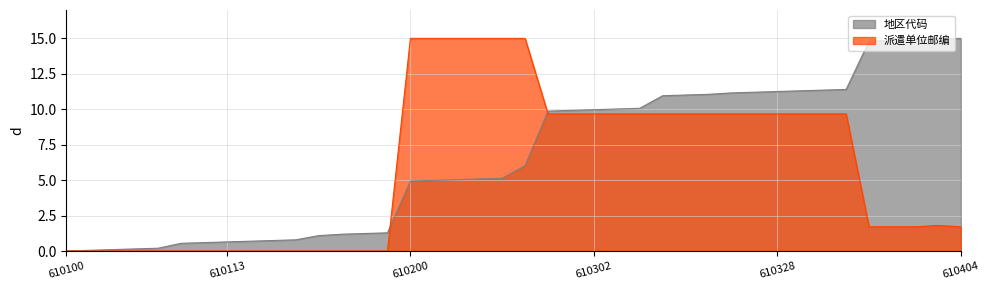

What are all the series names shown in the legend?

地区代码, 派遣单位邮编